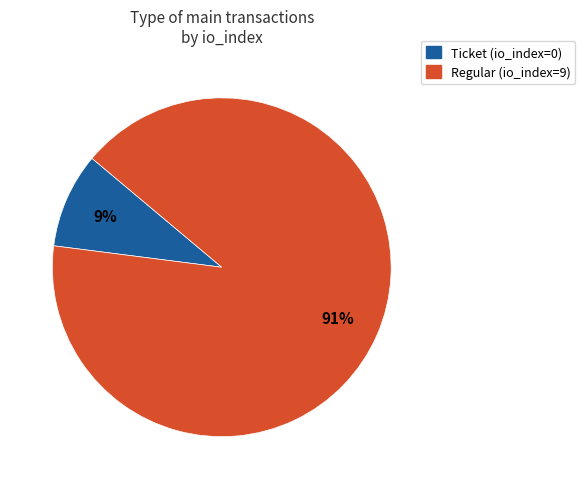

How many segments does this pie chart have?

2